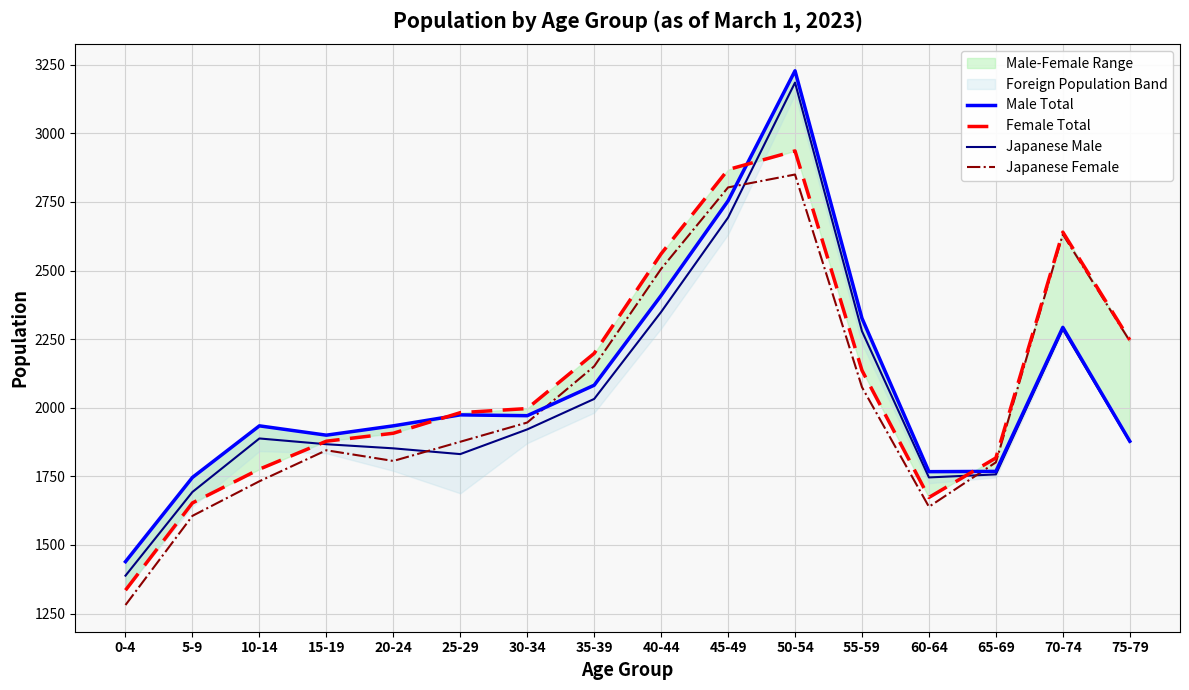

Is it true that Japanese Female equals 4514 at 50-54?

False